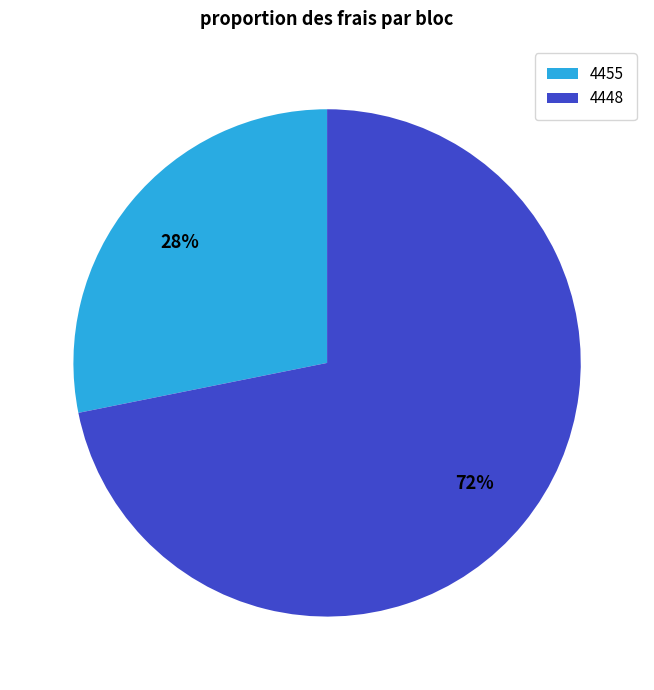

Is the sum of 4448 and 4455 greater than half?

Yes